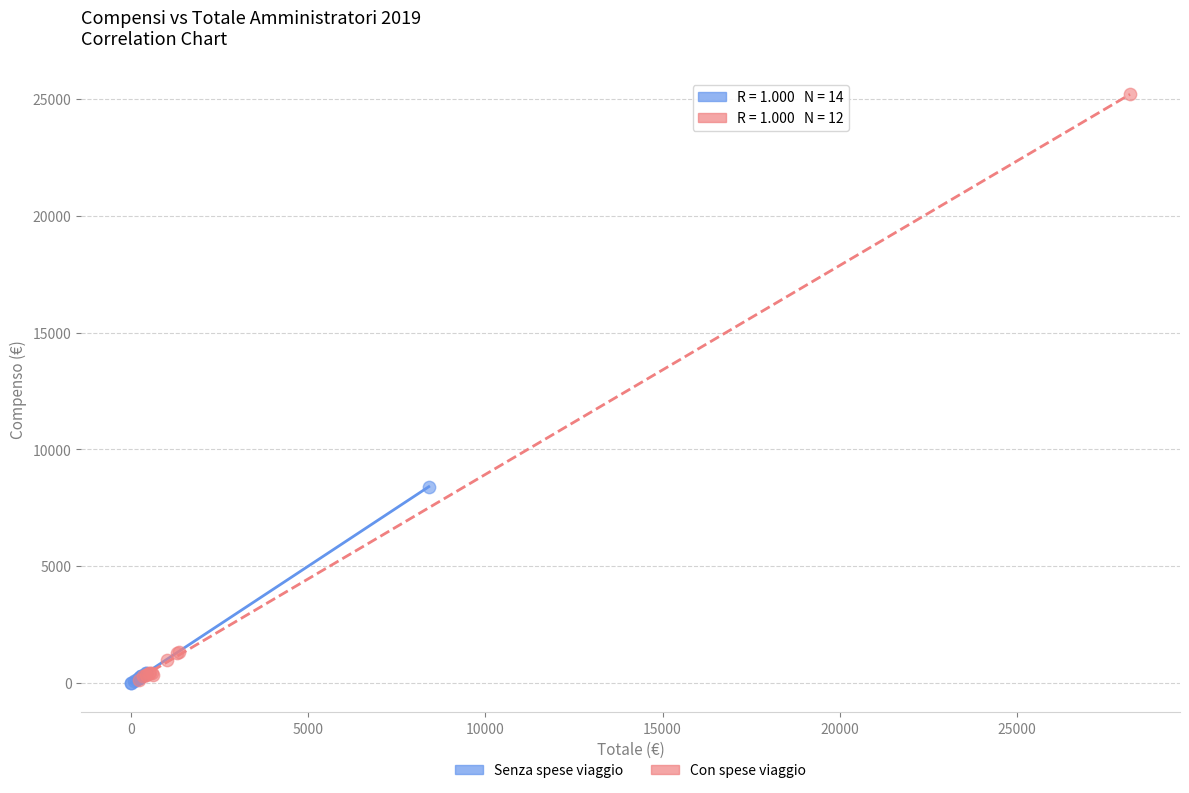

What are all the series names shown in the legend?

Senza spese viaggio, Con spese viaggio